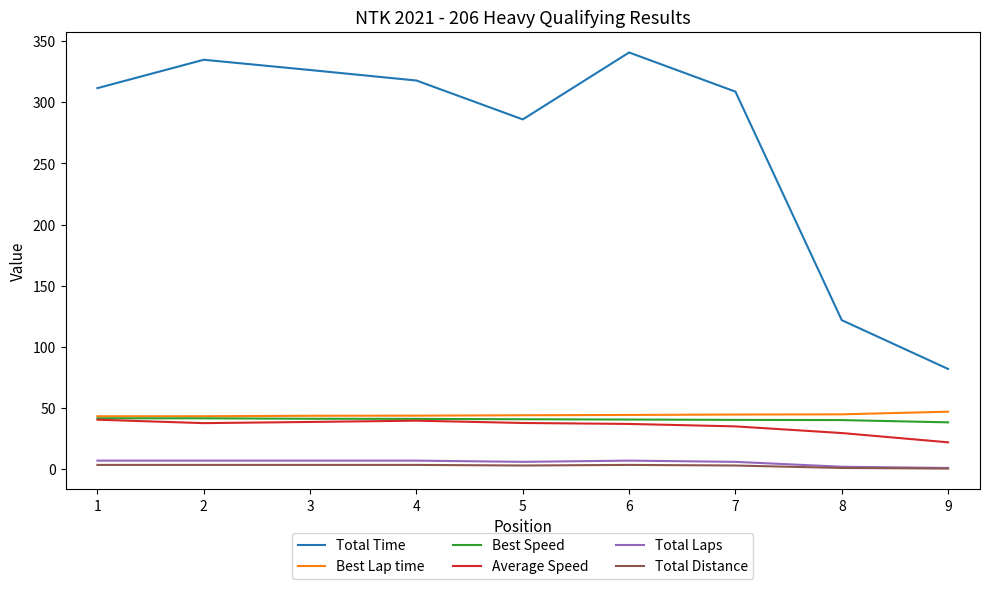

True or false: Best Lap time and Total Distance intersect in this chart.

False